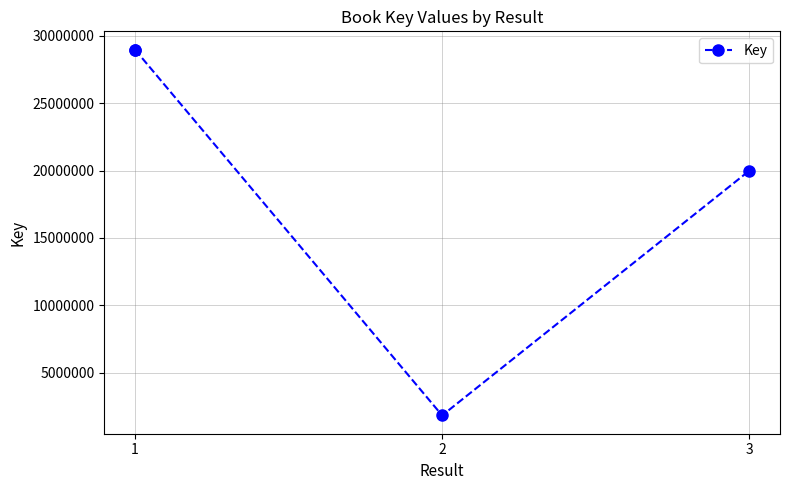

Does the chart display data point markers on the line(s)?

Yes